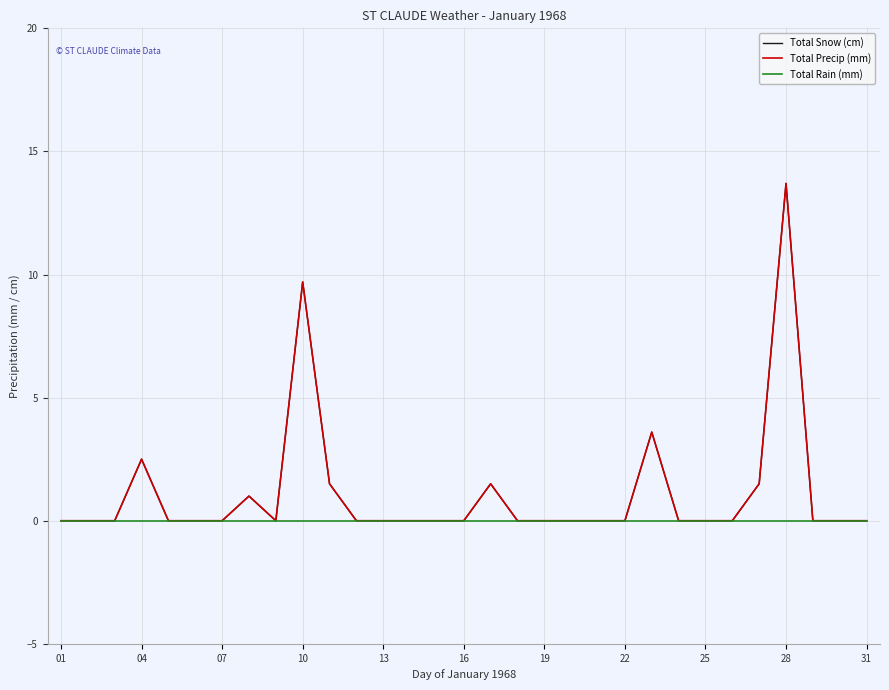

Is this an area chart (filled region under the line)?

No